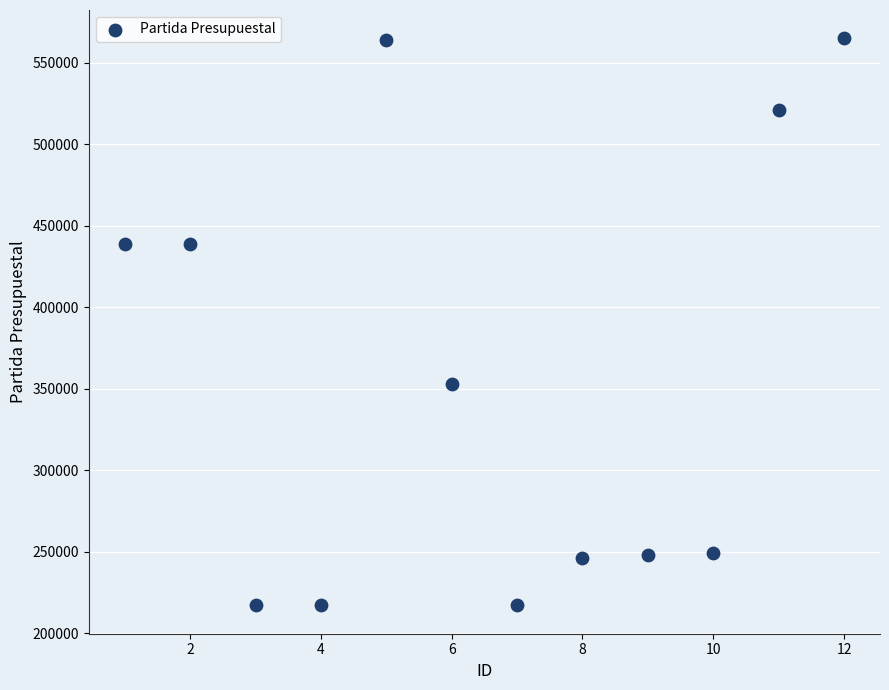

What Y value in the scatter plot is closest to 391016?

353011